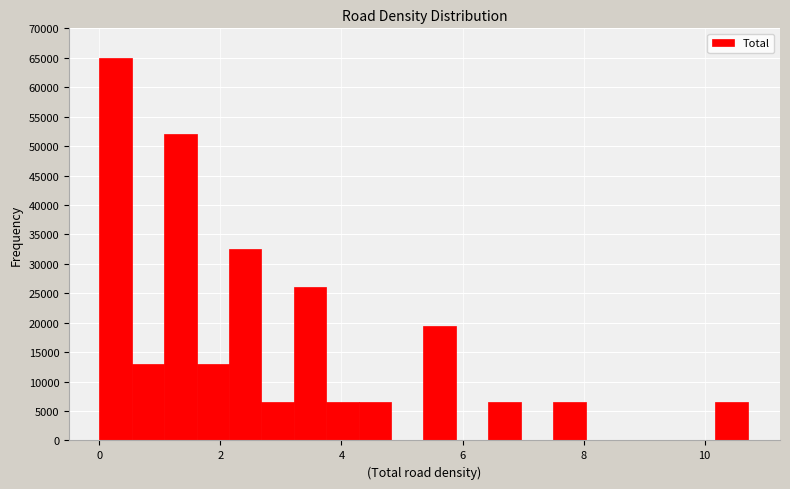

Read against the x-axis, roughly where is the centre of the tallest bar?

0.2